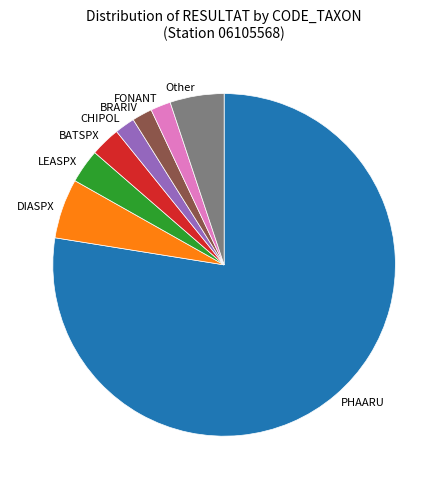

Is there a majority slice in this chart?

Yes